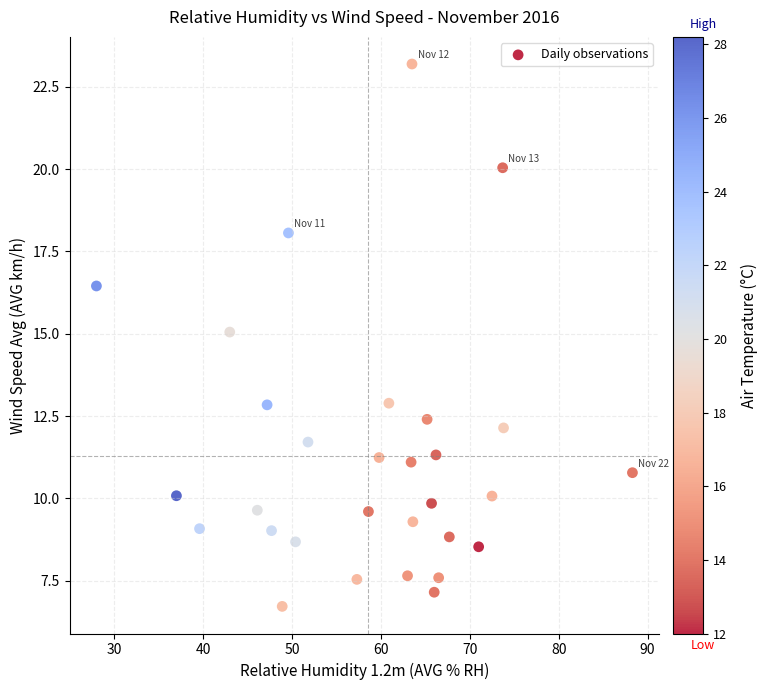

What is the range of X values (max minus min)?

60.3